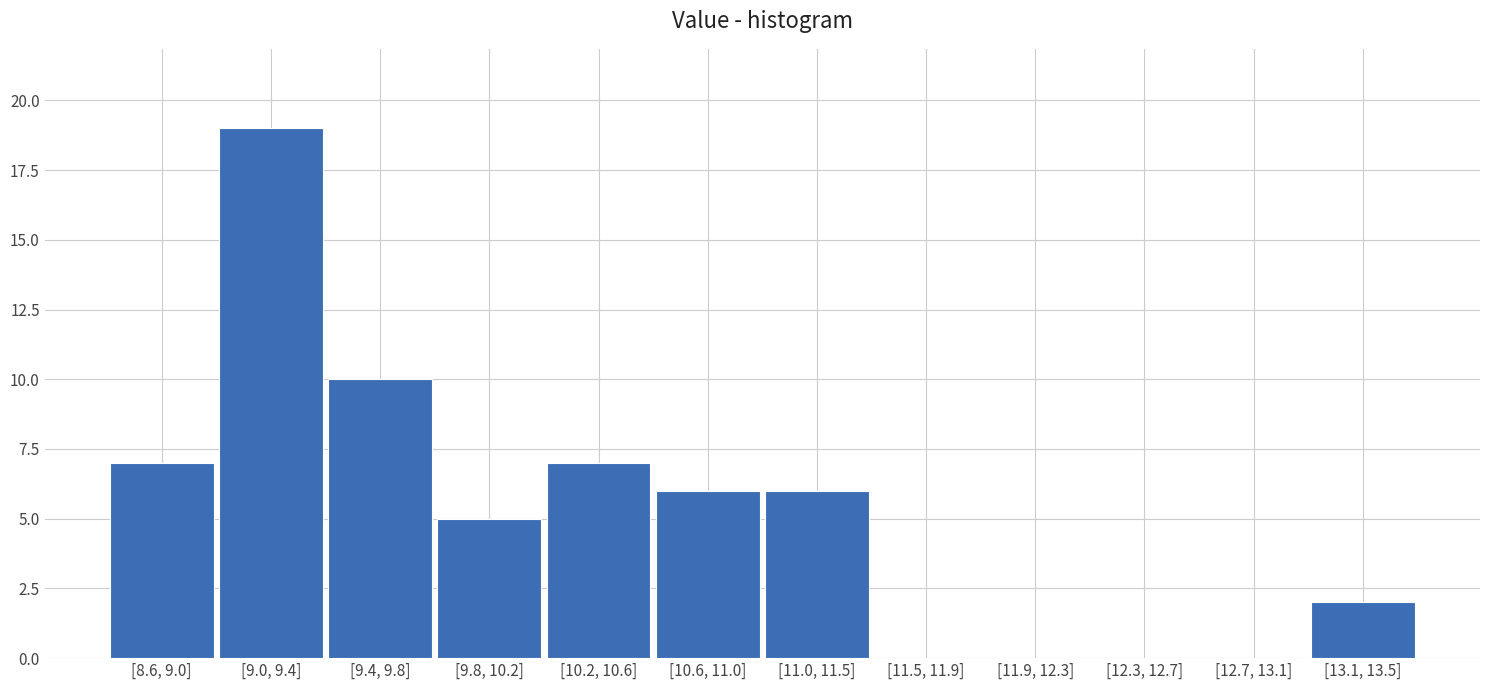

Reading right to left, extract all data points from this chart.

[13.1, 13.5]=2	[12.7, 13.1]=0	[12.3, 12.7]=0	[11.9, 12.3]=0	[11.5, 11.9]=0	[11.0, 11.5]=6	[10.6, 11.0]=6	[10.2, 10.6]=7	[9.8, 10.2]=5	[9.4, 9.8]=10	[9.0, 9.4]=19	[8.6, 9.0]=7